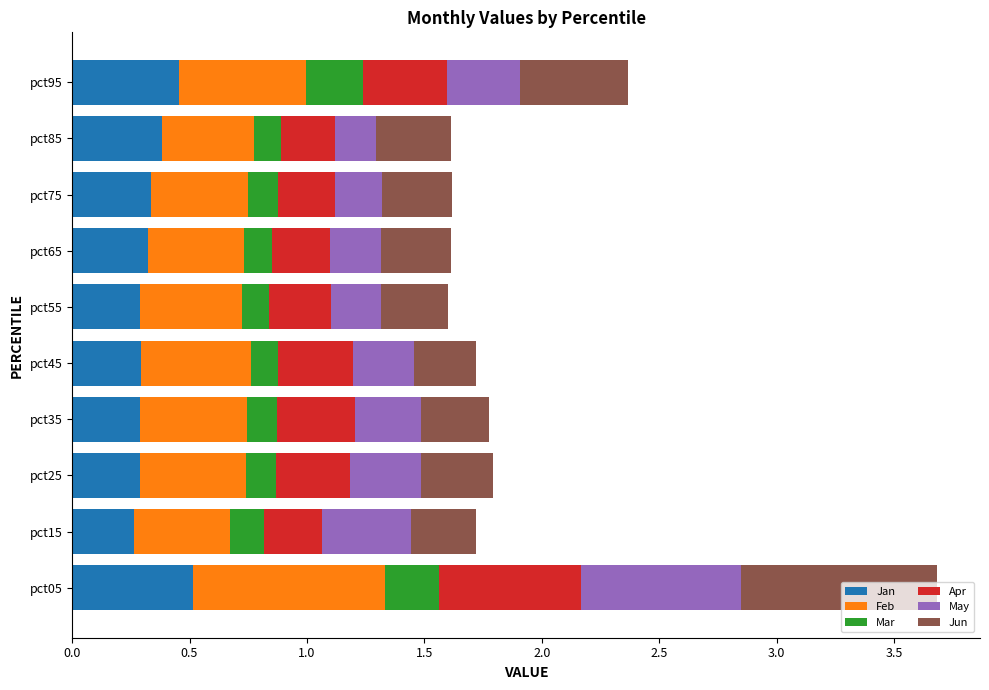

At which category is the sum across all series the highest?

pct05